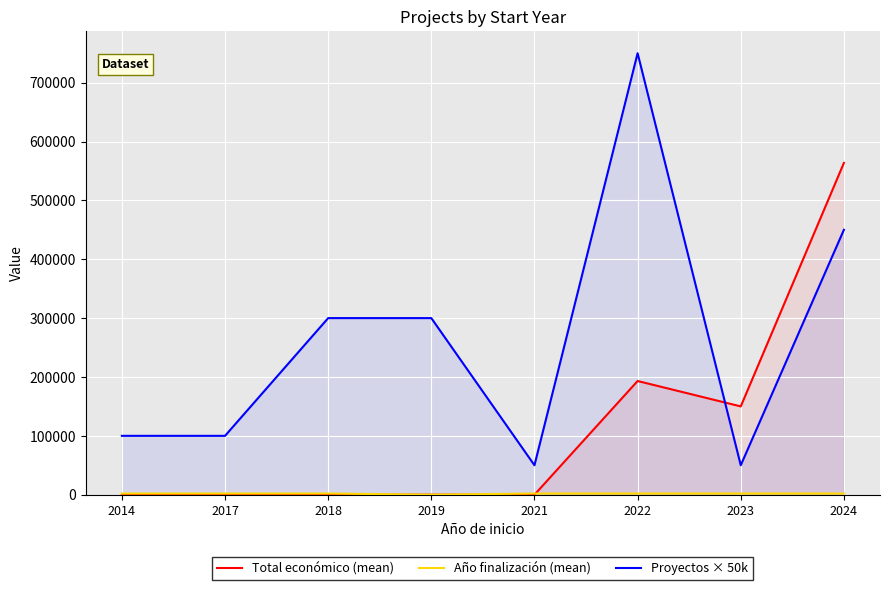

What is the difference between the highest and lowest values at 2014?

100000.0